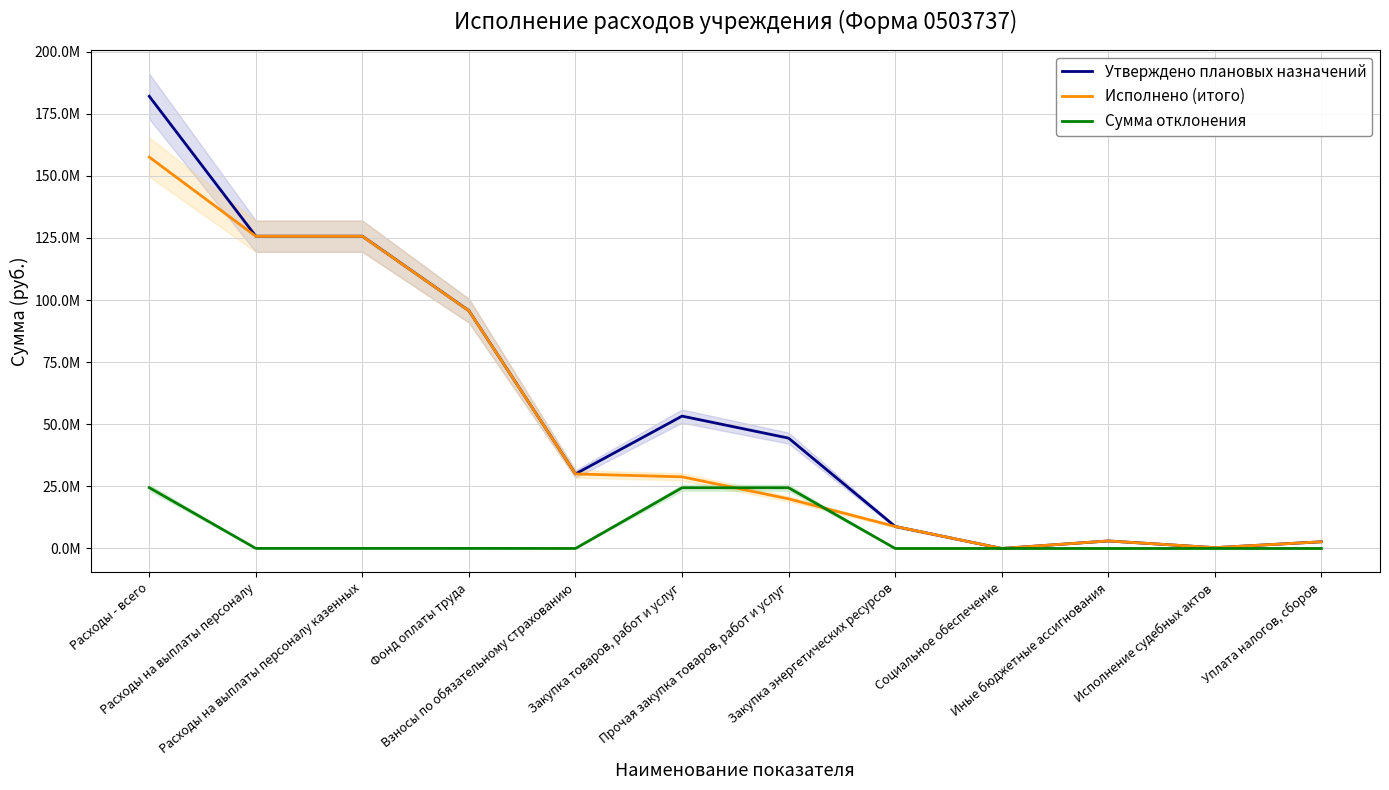

The Утверждено плановых назначений series shows 553836.7 at Исполнение судебных актов. True or false?

False